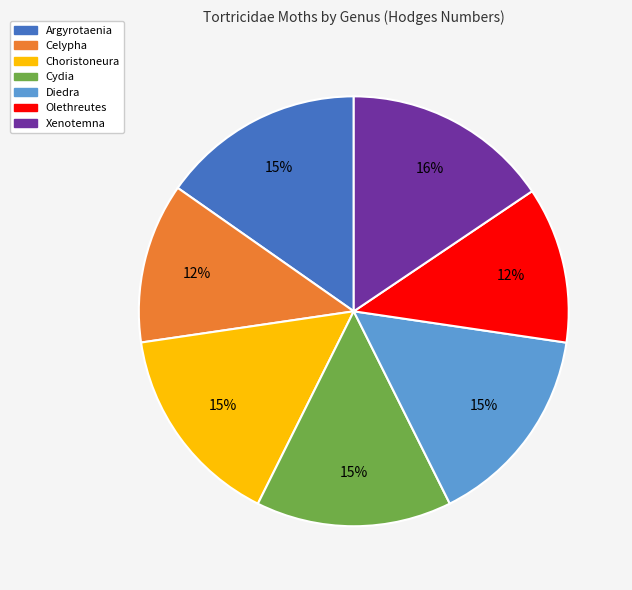

How many segments does this pie chart have?

7